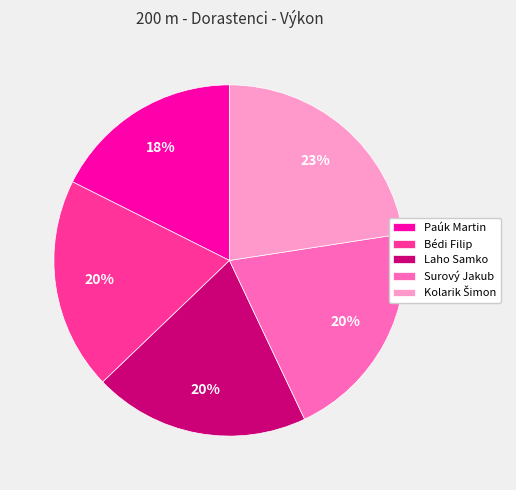

The Surový Jakub slice represents 20% of the pie. True or false?

True